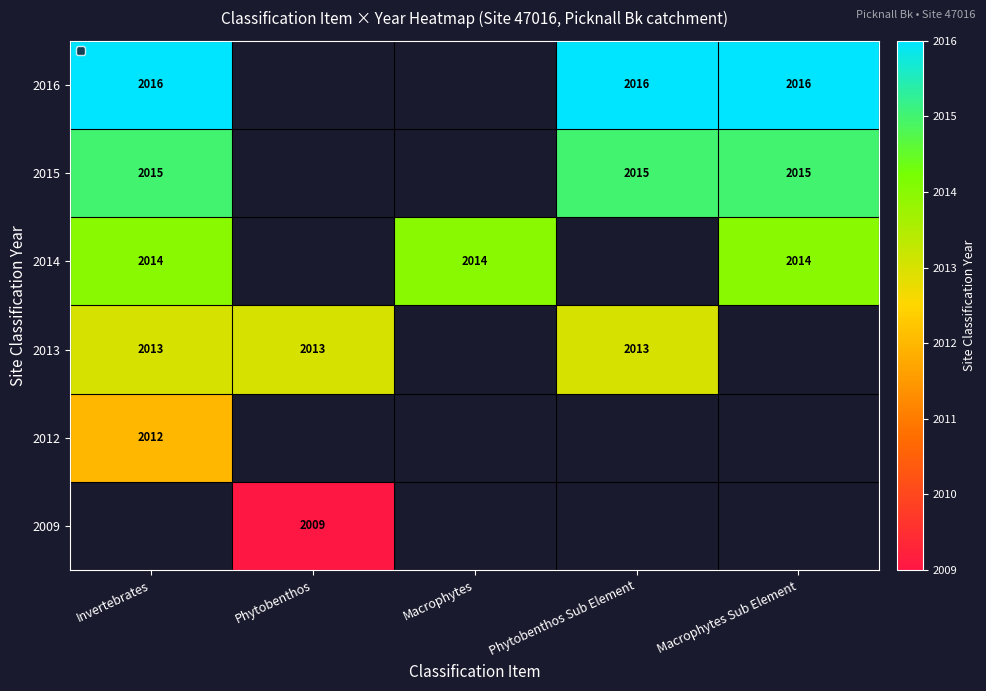

The 2014 series shows 2014 at Macrophytes Sub Element. True or false?

True